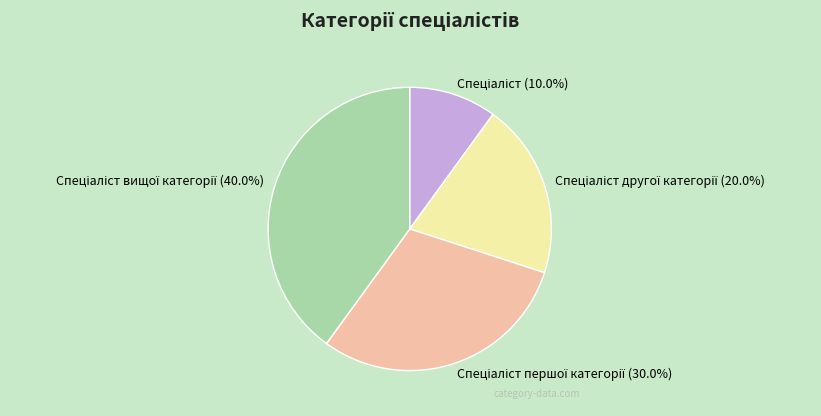

Does any single category account for the majority?

No